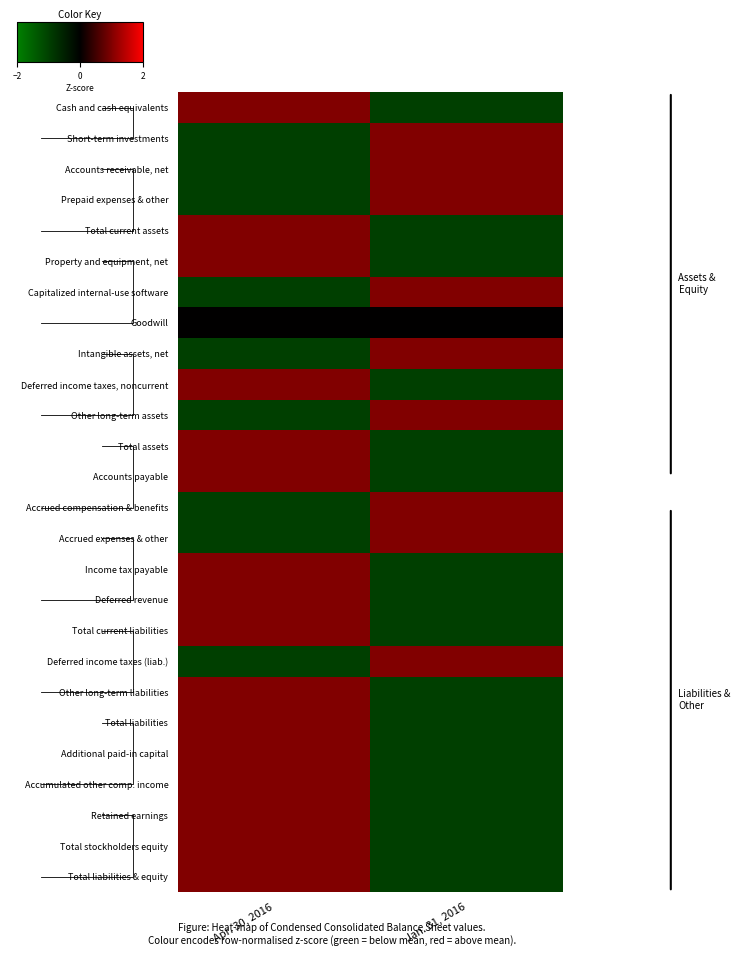

Where is Goodwill nearest to the value 0?

Apr. 30, 2016